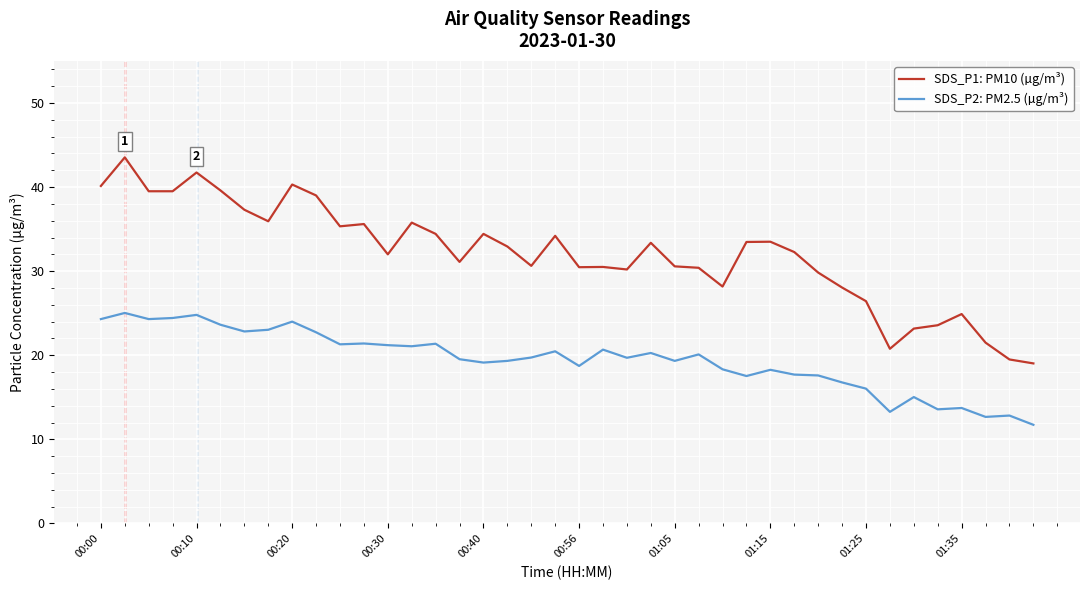

What is the maximum value for SDS_P2: PM2.5 (µg/m³)?

25.0